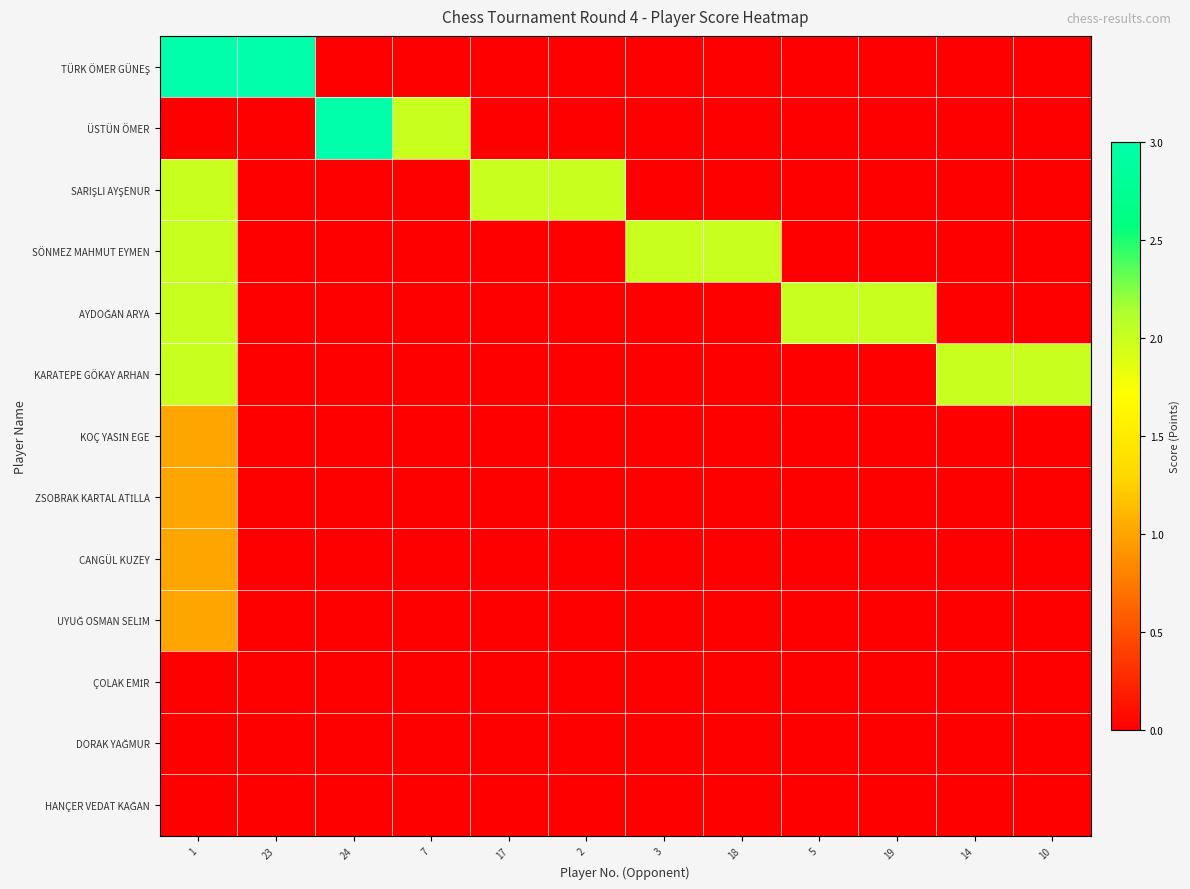

What is the total value across all series at 24?

3